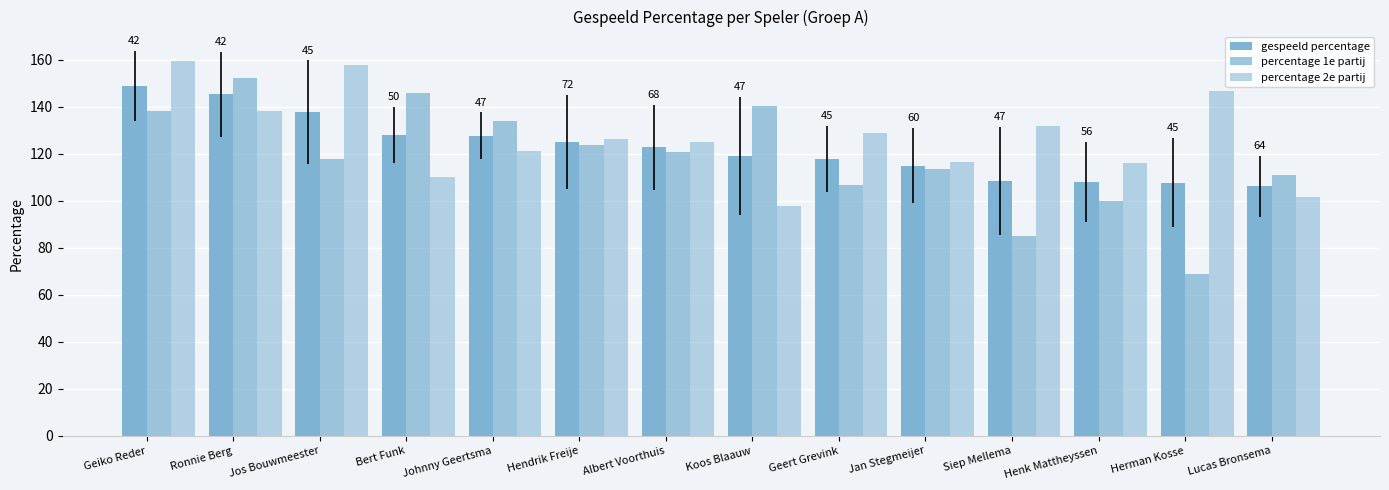

What is the difference between the second highest and minimum values in the percentage 1e partij series?

77.1